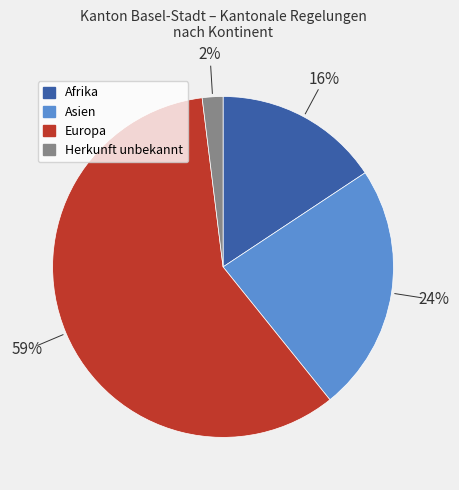

To the nearest percent, what is the average slice percentage?

25%